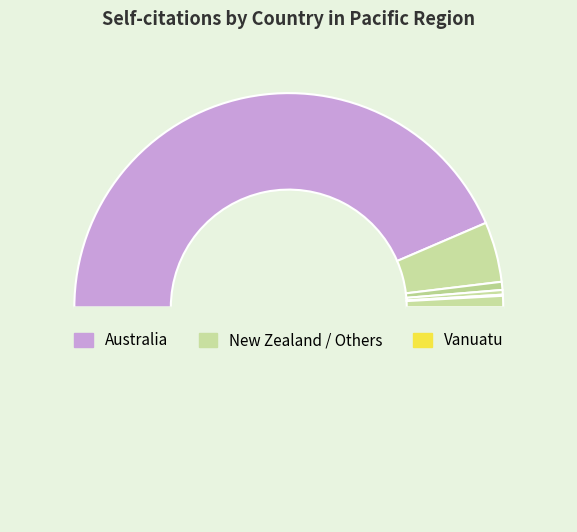

Does any single category account for the majority?

Yes